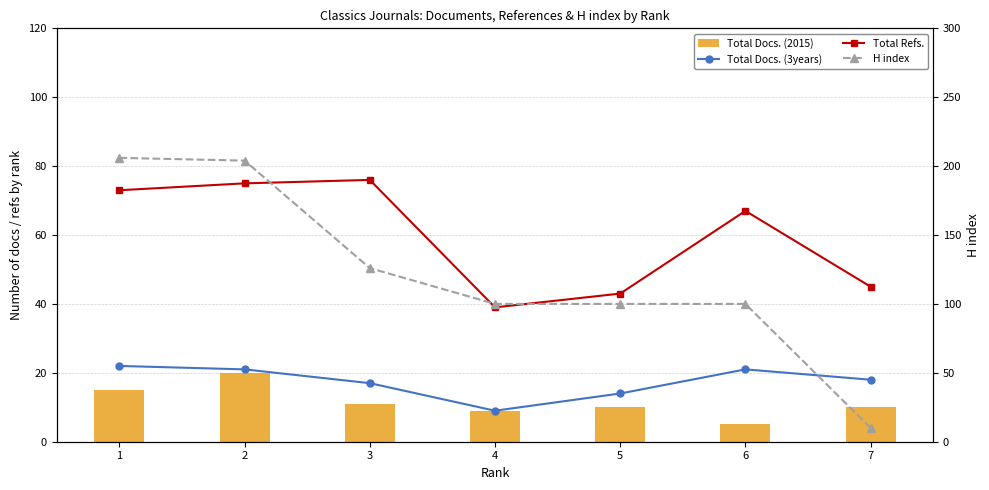

What is the total value across all series at 2?

320